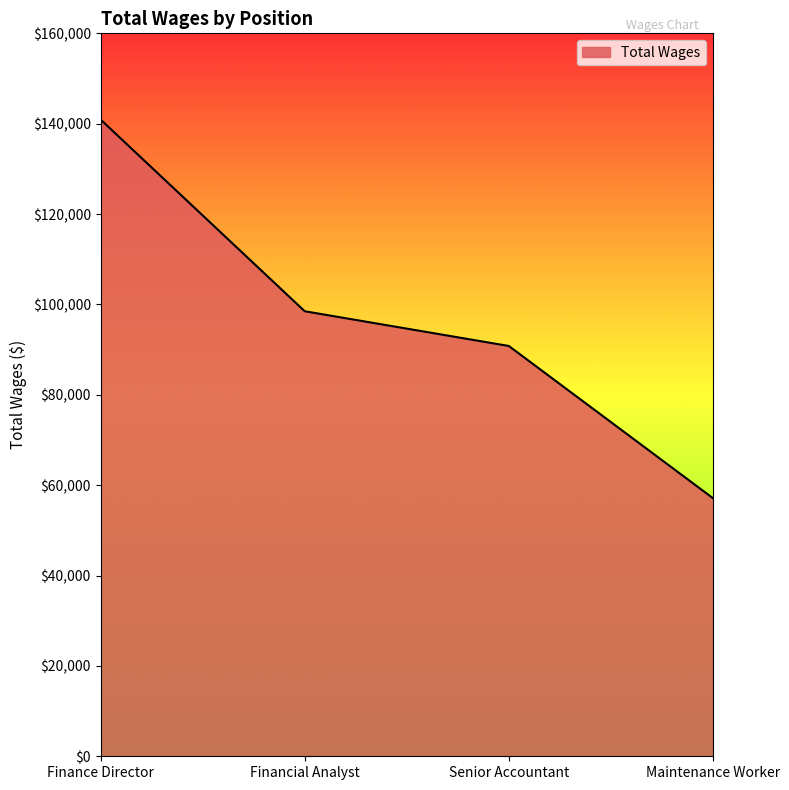

Does the chart display data point markers on the line(s)?

No